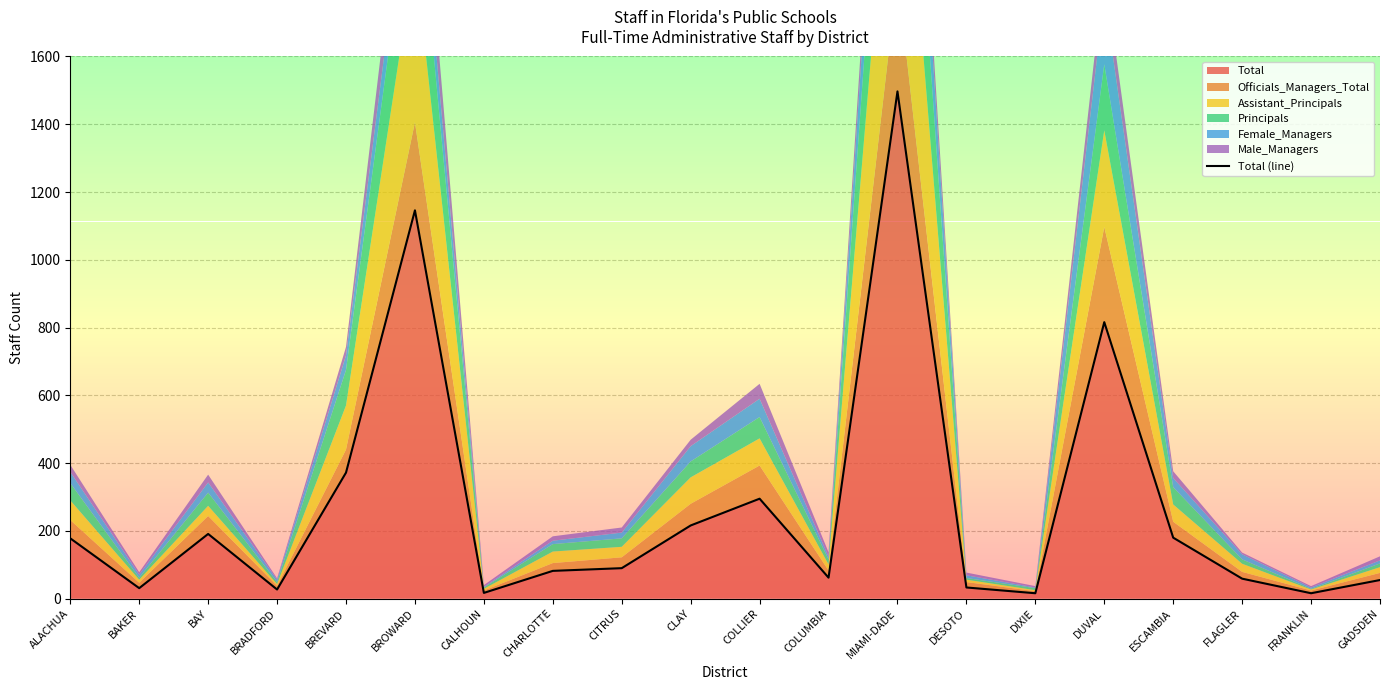

How many interior local valleys (lower than both neighbors) does the data have?

6